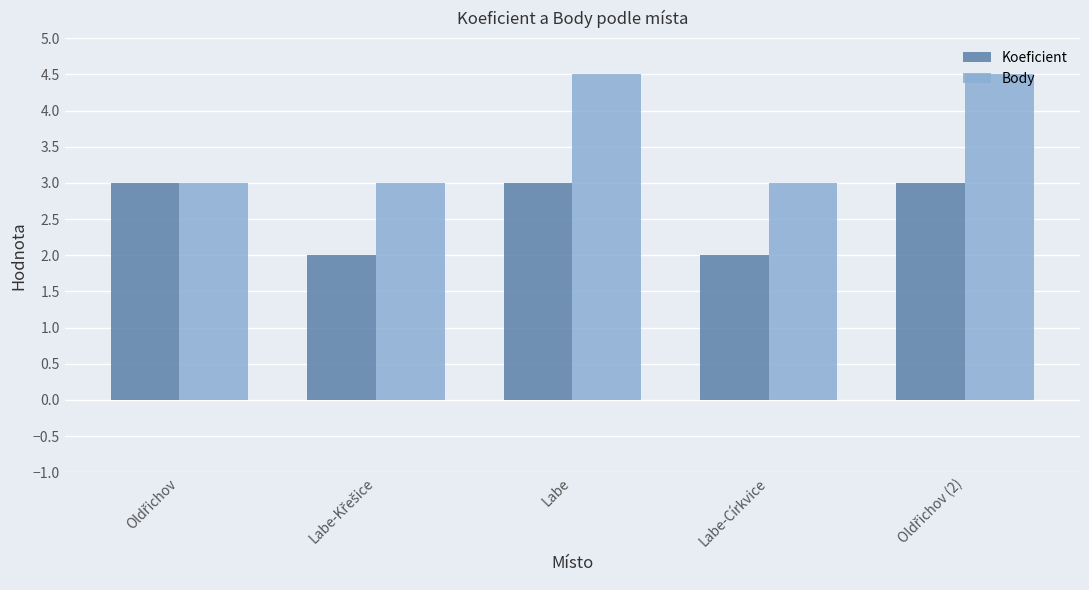

What is the approximate value of Koeficient at Labe?

3.0